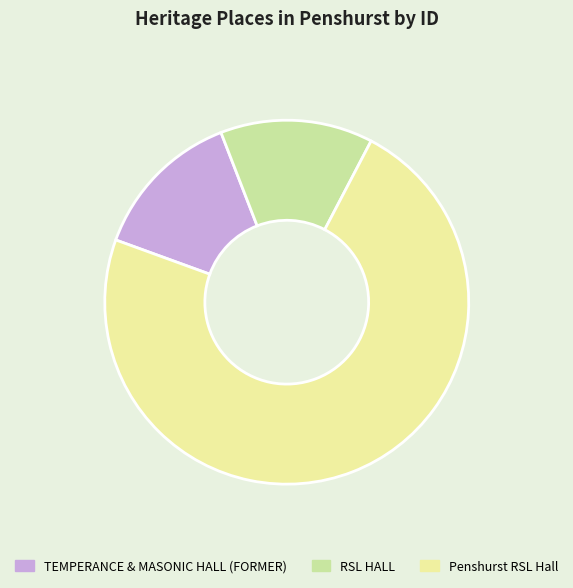

Is Penshurst RSL Hall the majority of the pie?

Yes